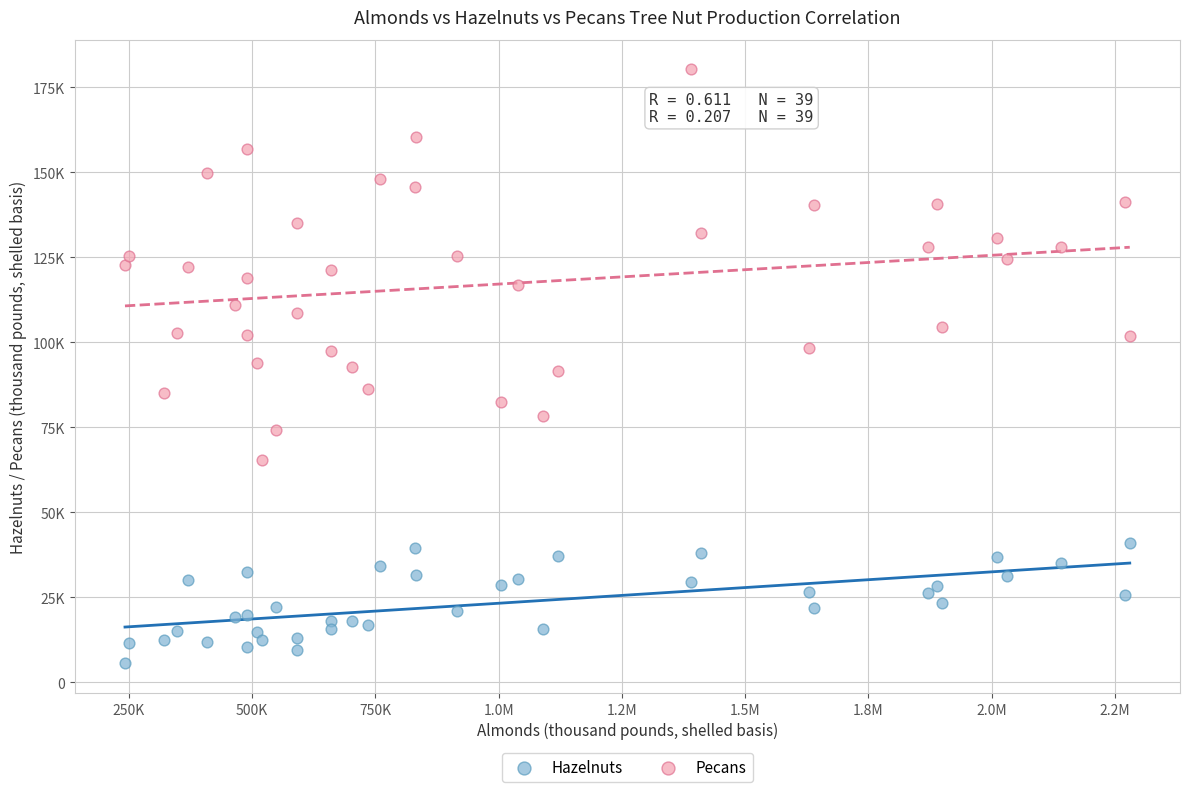

Which series reaches the minimum Y coordinate?

Hazelnuts